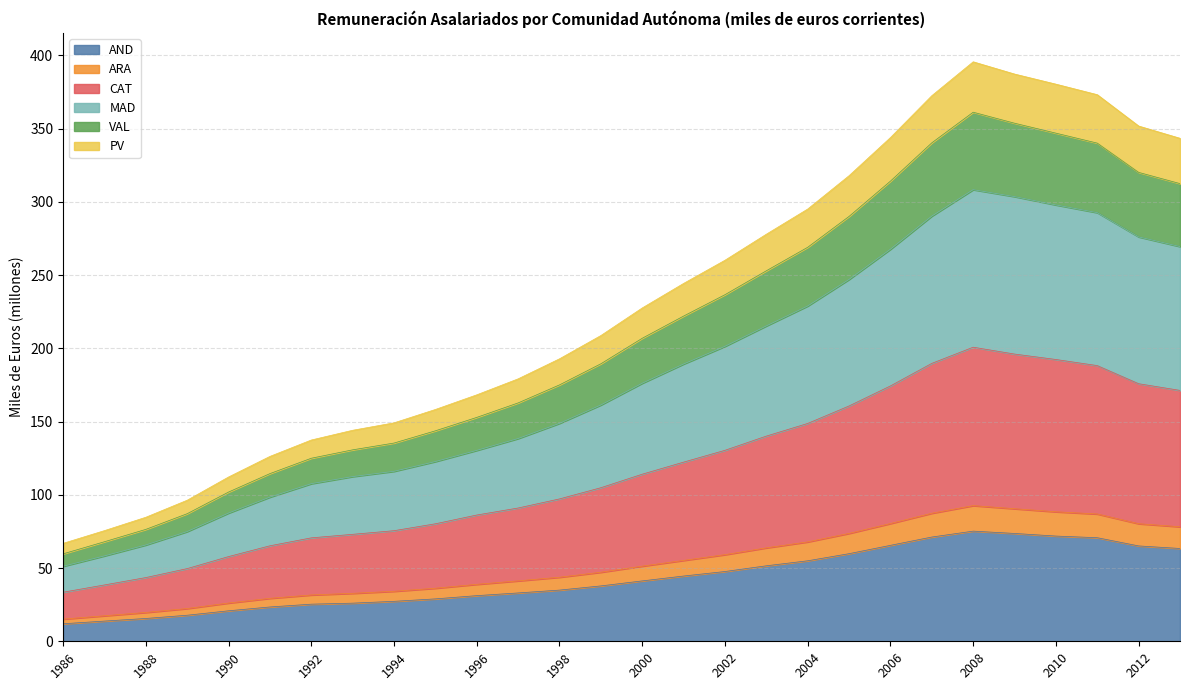

What is the total value across all series at 2010?

380.4